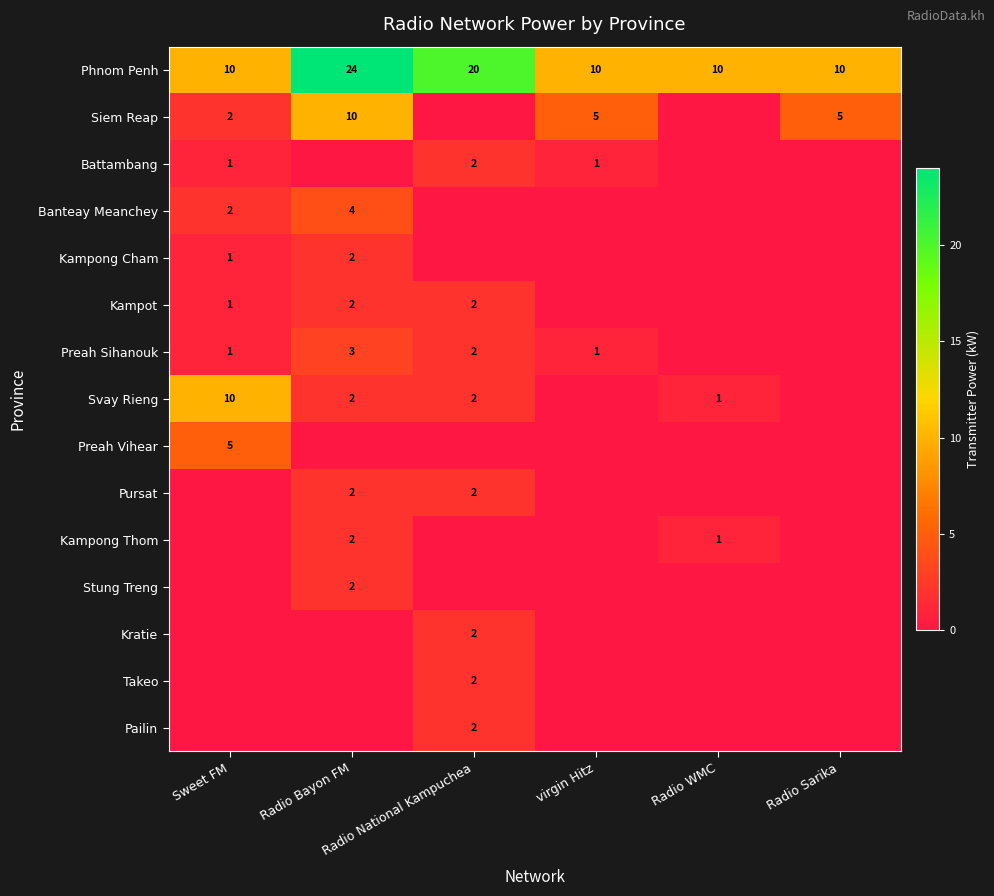

At how many categories does at least one series exceed 19?

2